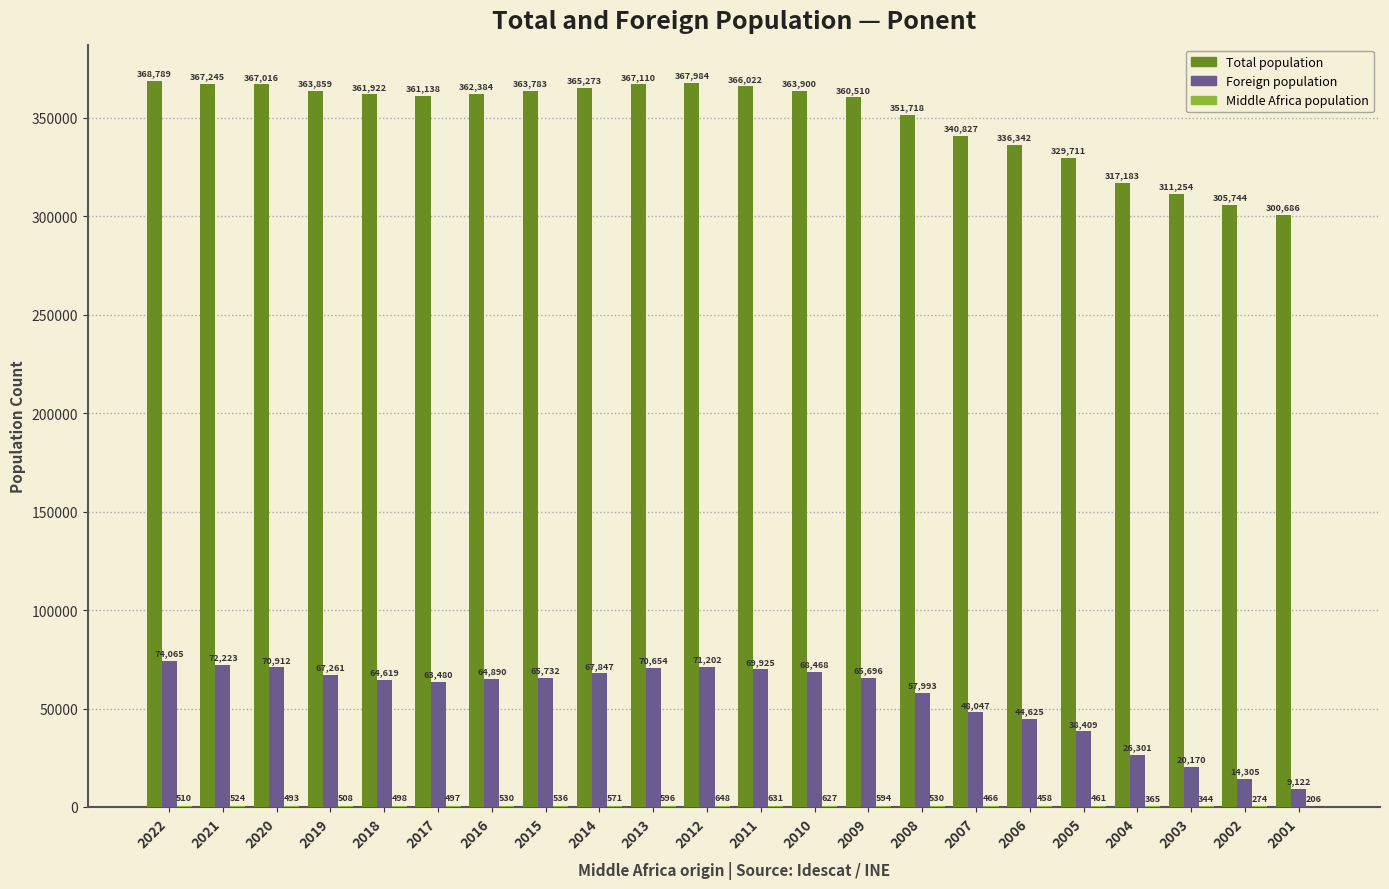

Which label corresponds to the largest value in the chart?

2022